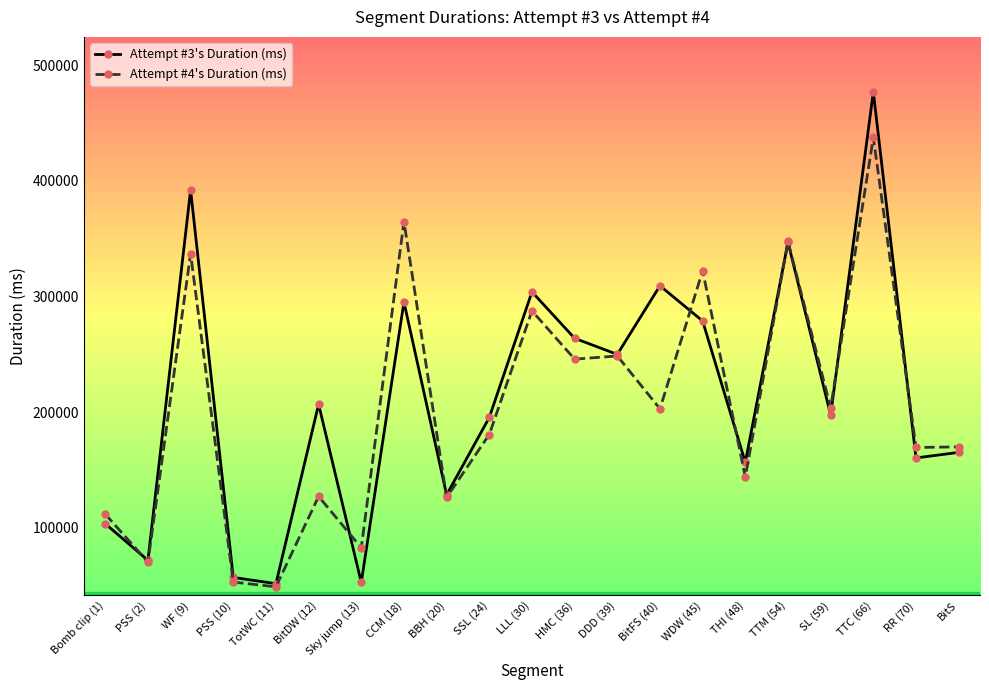

How many values in the Attempt #4's Duration (ms) series are below 180608?

10